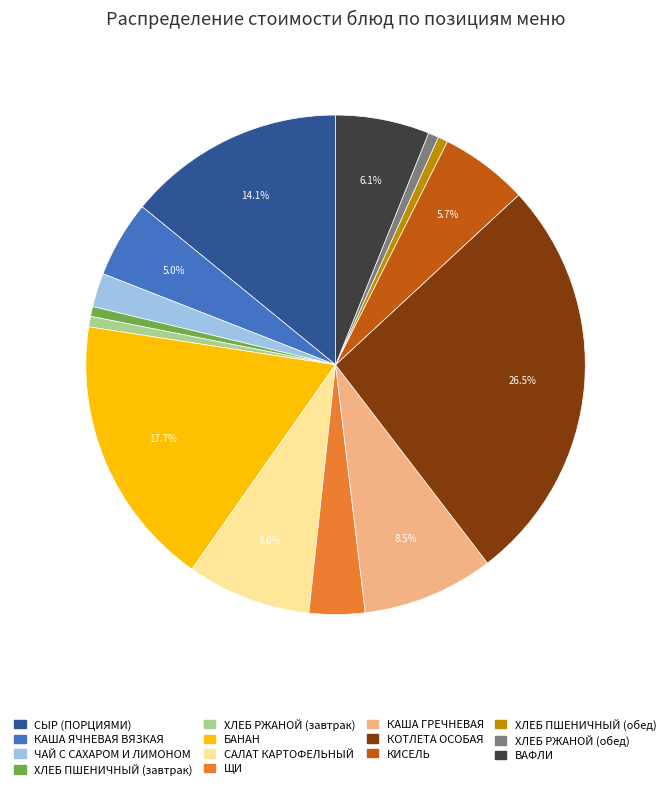

What is the largest slice in the pie chart?

КОТЛЕТА ОСОБАЯ